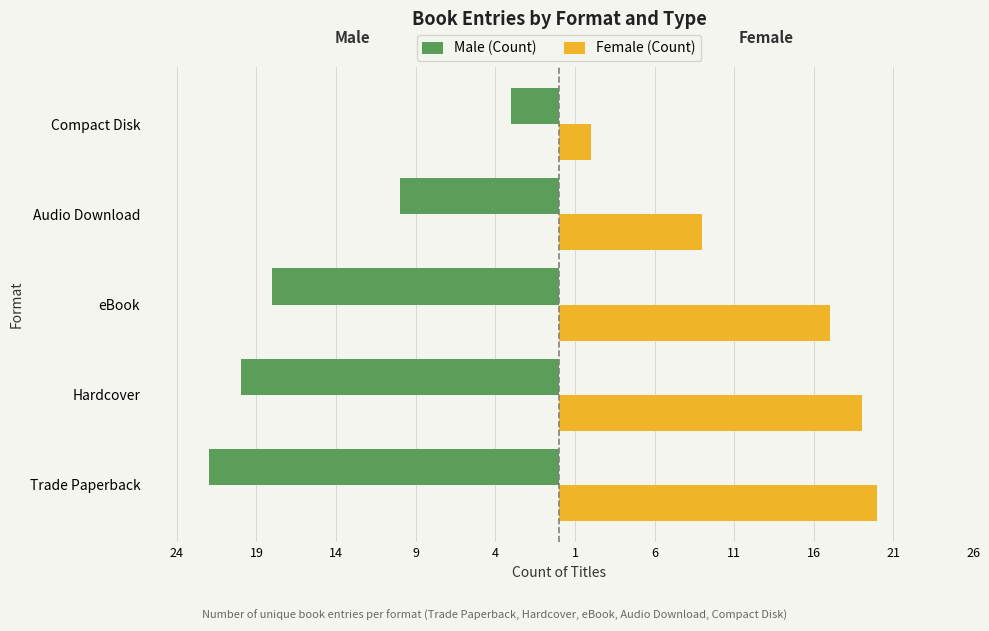

What are all the series names shown in the legend?

Male (Count), Female (Count)